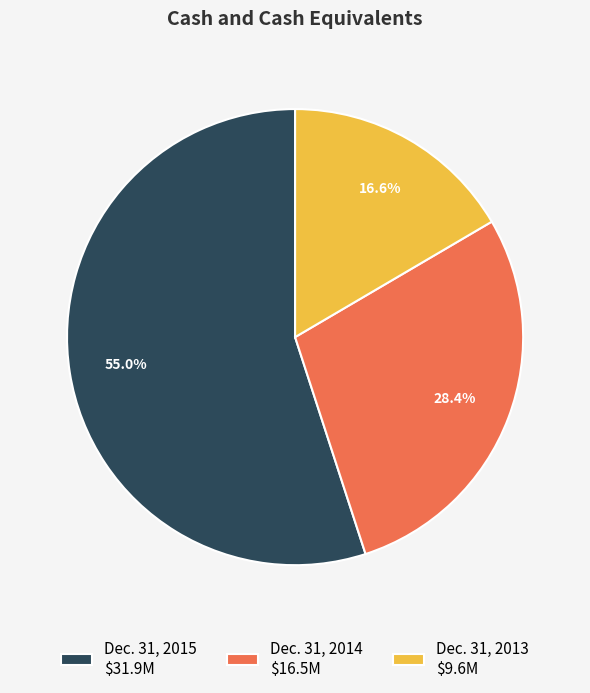

Which category has the biggest portion of the pie?

Dec. 31, 2015